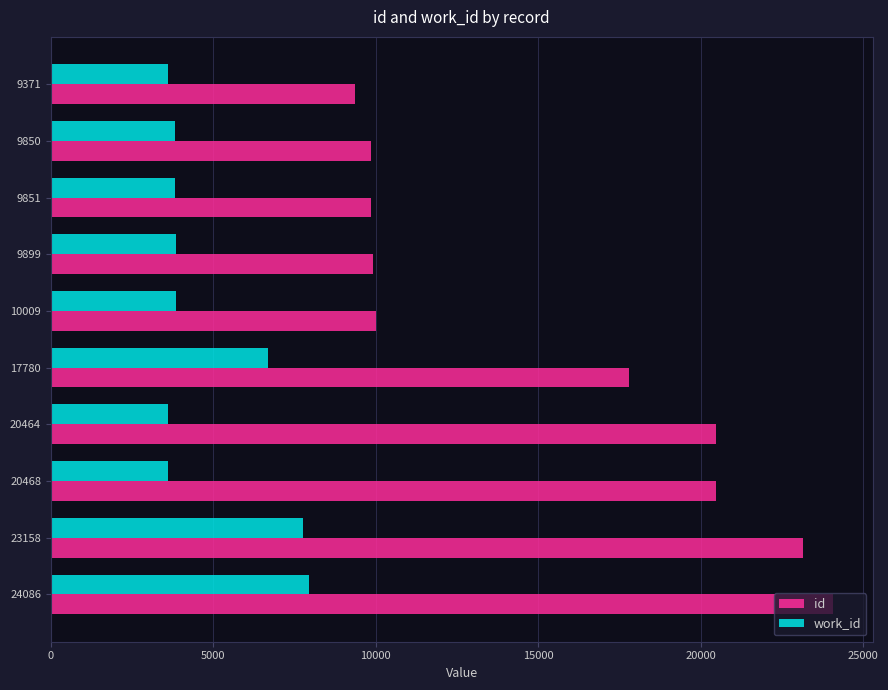

What is the difference between the second highest and minimum values in the id series?

13787